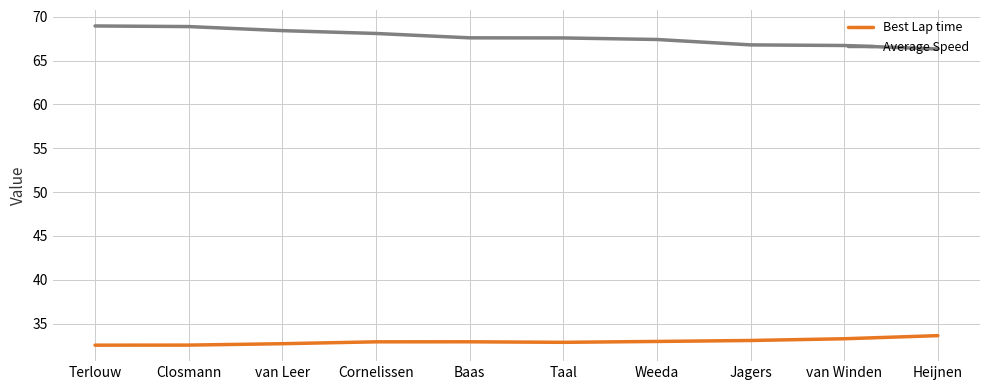

What is the difference between the Best Lap time values at Cornelissen and Terlouw?

0.4